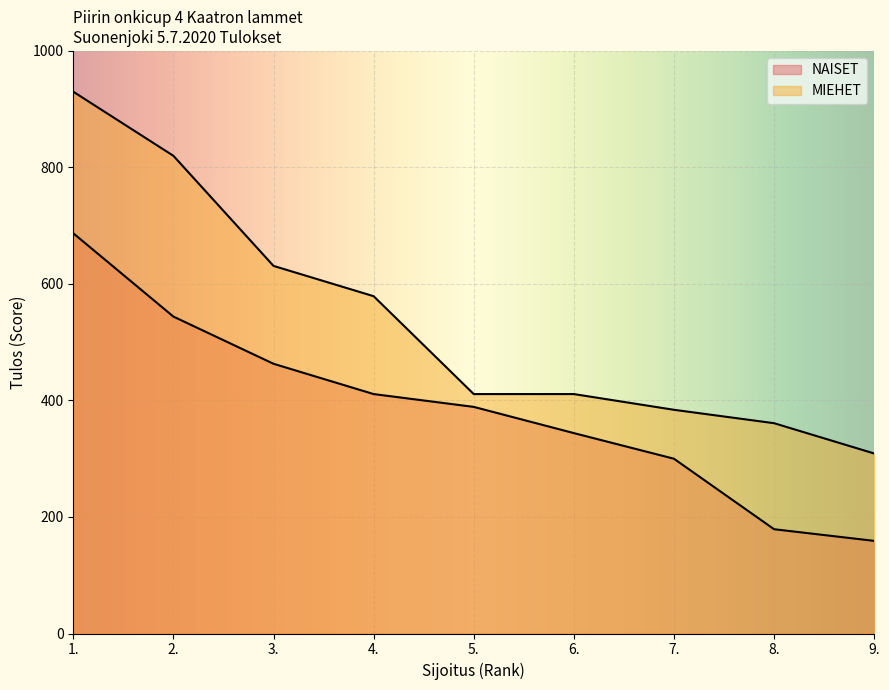

At which label does NAISET first exceed 389?

1.